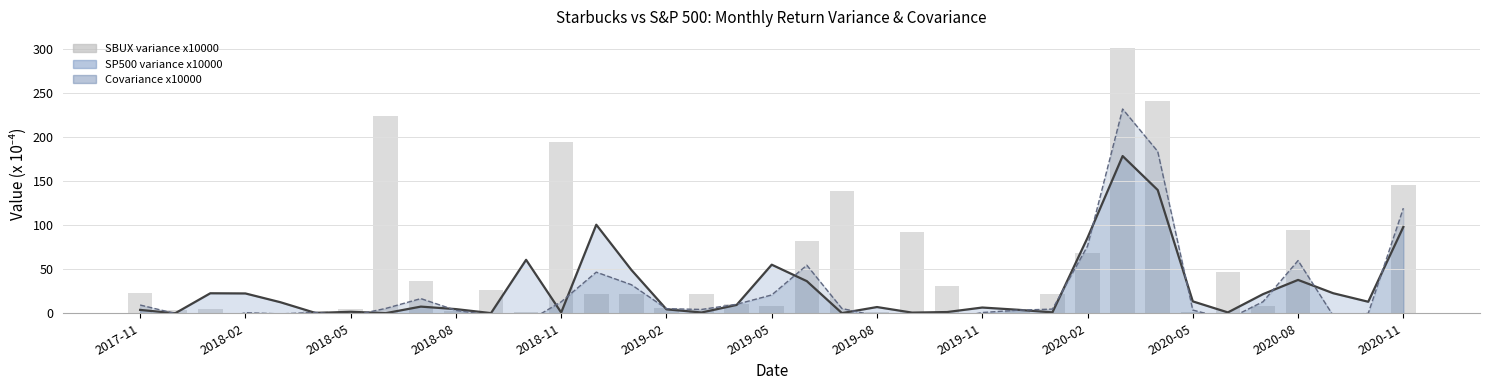

What is the difference between the maximum and minimum values?

301.4